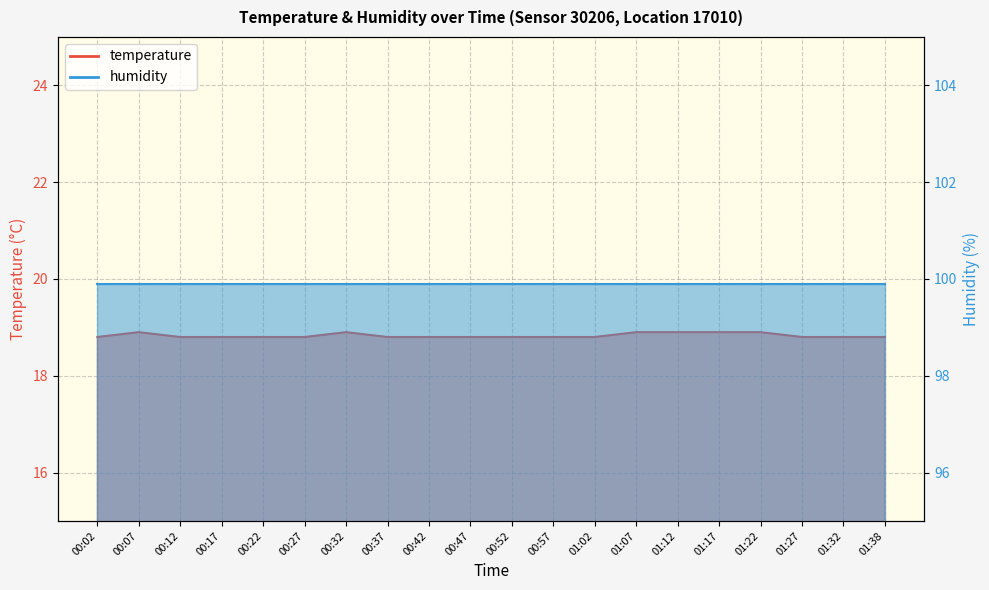

Is it true that the value at 01:02 is 18.8?

True